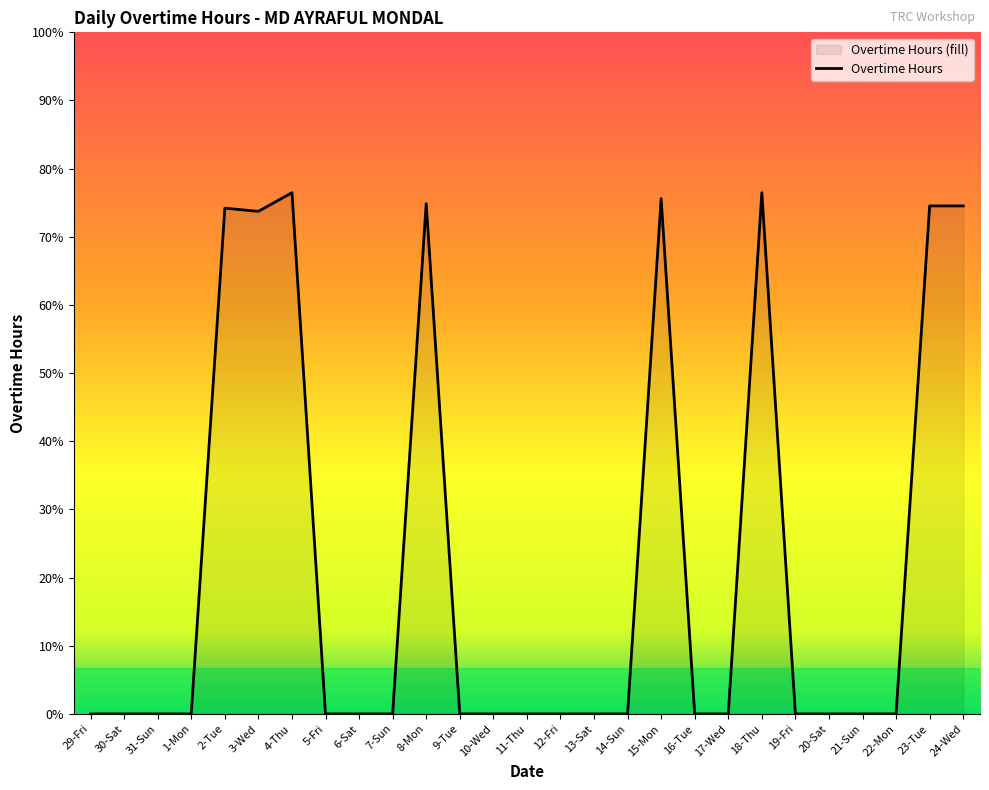

Reading left to right, what are all the values shown in this chart?

29-Fri=0.0	30-Sat=0.0	31-Sun=0.0	1-Mon=0.0	2-Tue=11.1	3-Wed=11.1	4-Thu=11.5	5-Fri=0.0	6-Sat=0.0	7-Sun=0.0	8-Mon=11.2	9-Tue=0.0	10-Wed=0.0	11-Thu=0.0	12-Fri=0.0	13-Sat=0.0	14-Sun=0.0	15-Mon=11.3	16-Tue=0.0	17-Wed=0.0	18-Thu=11.5	19-Fri=0.0	20-Sat=0.0	21-Sun=0.0	22-Mon=0.0	23-Tue=11.2	24-Wed=11.2